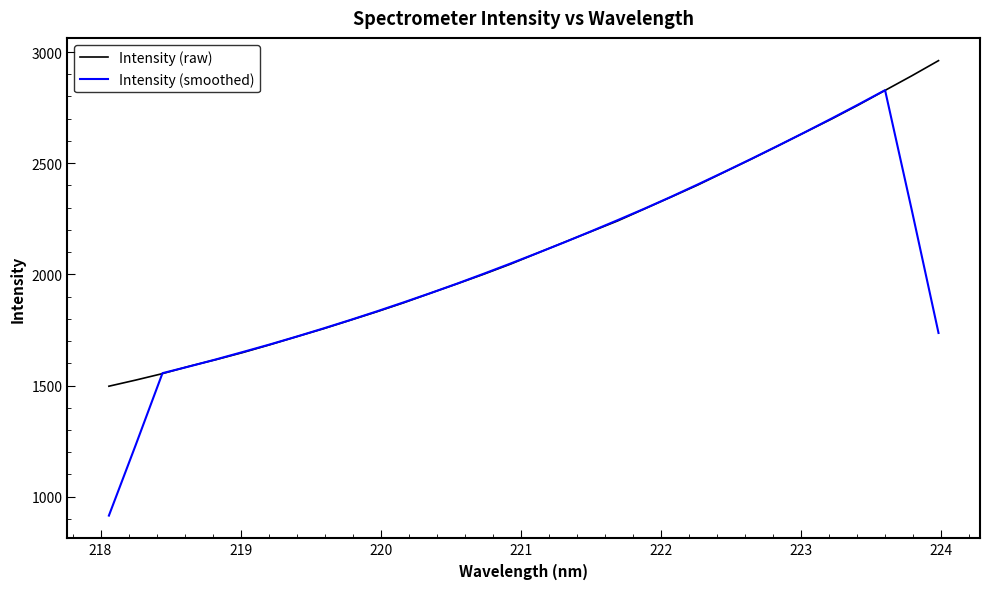

What is the smallest value displayed?

915.0